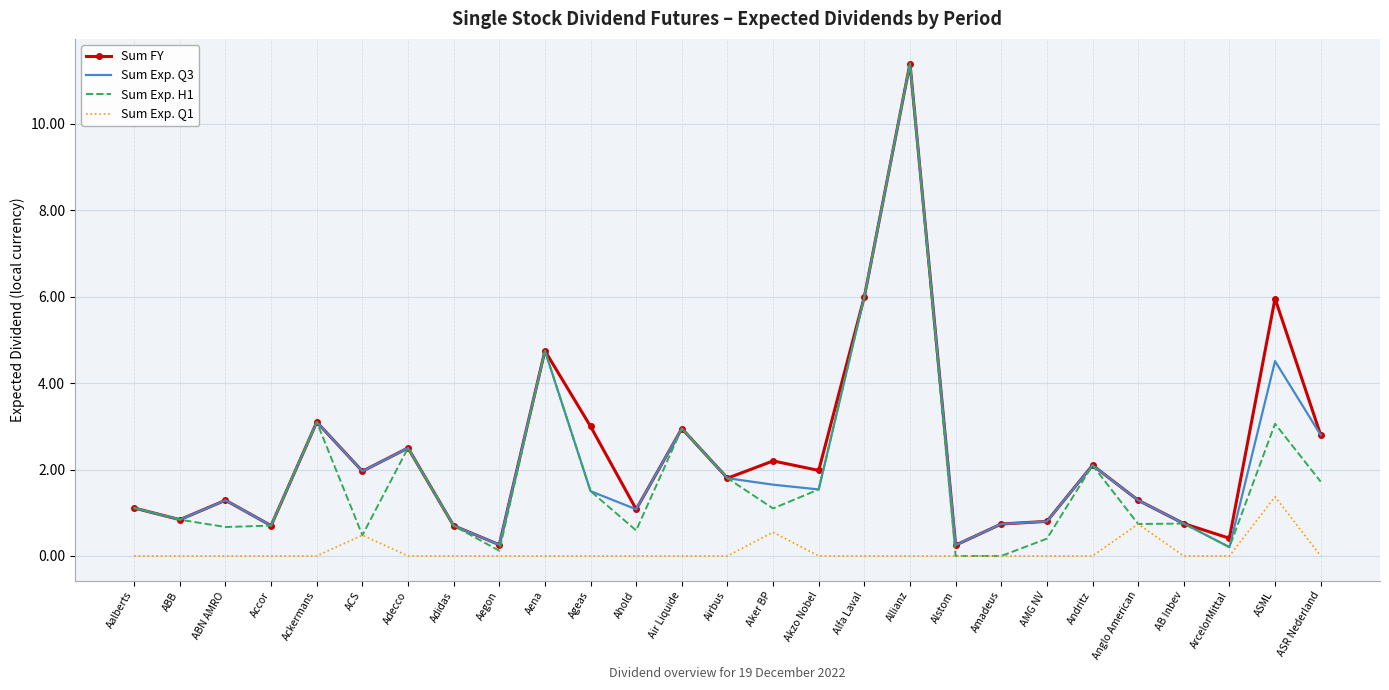

Which series has the widest spread of values?

Sum Exp. H1